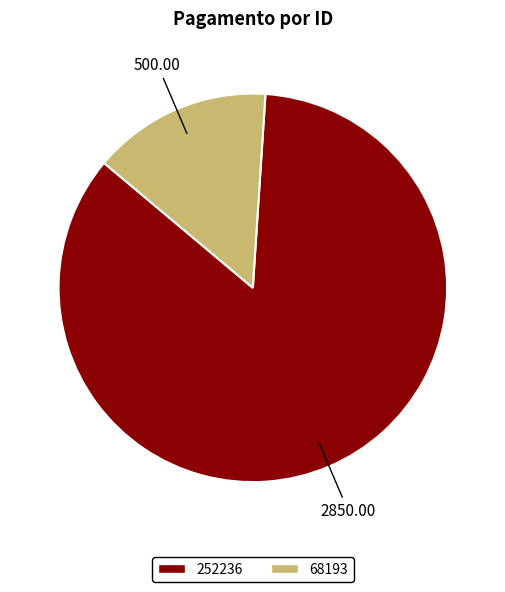

Is the sum of 252236 and 68193 greater than half?

Yes